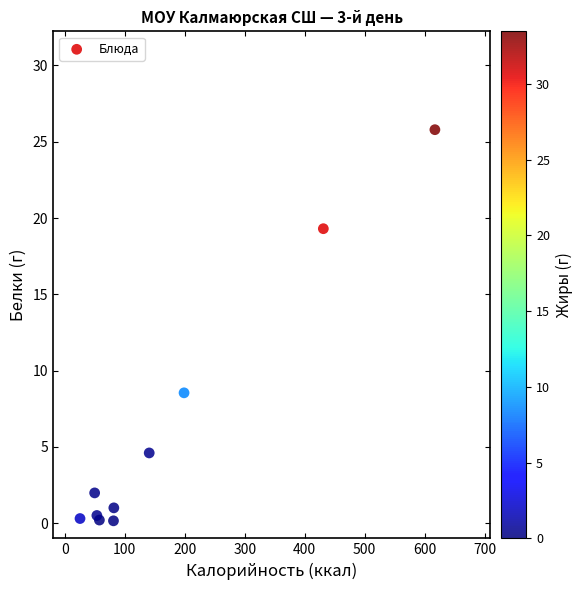

What Y value in the scatter plot is closest to 12?

8.5